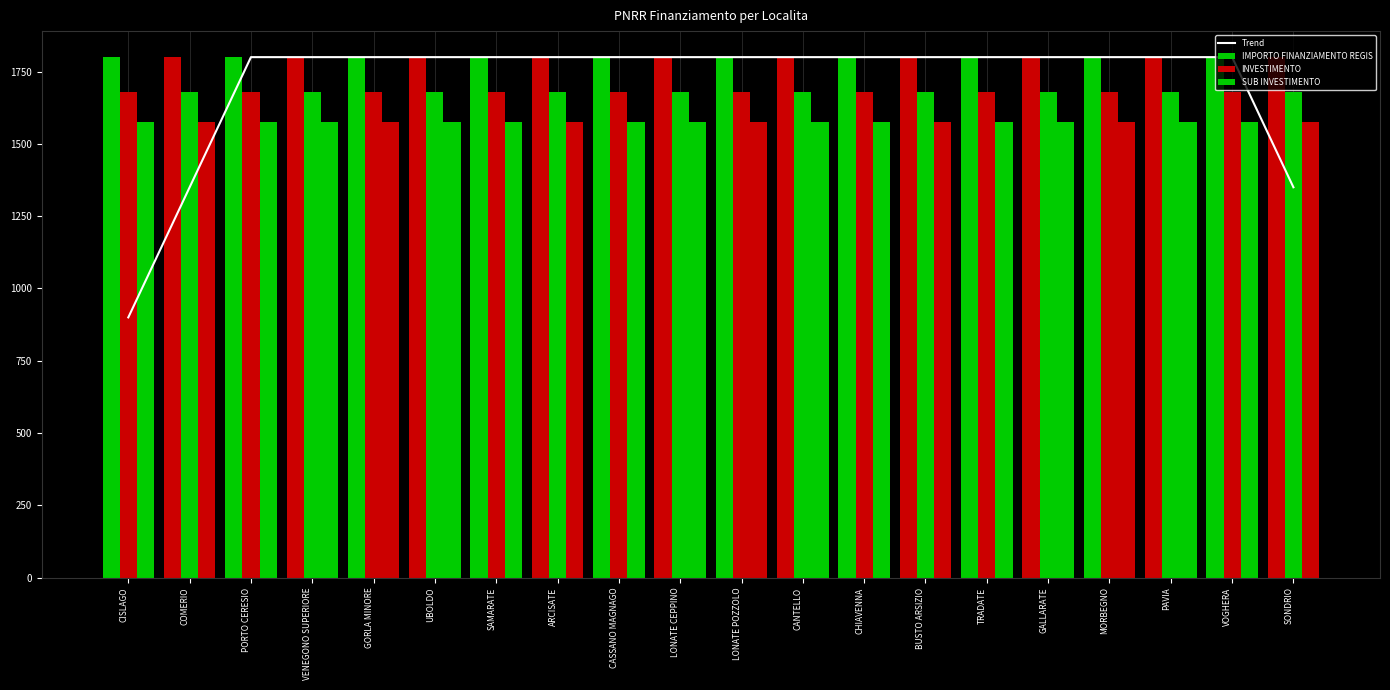

Which series has the largest range (max minus min)?

Trend